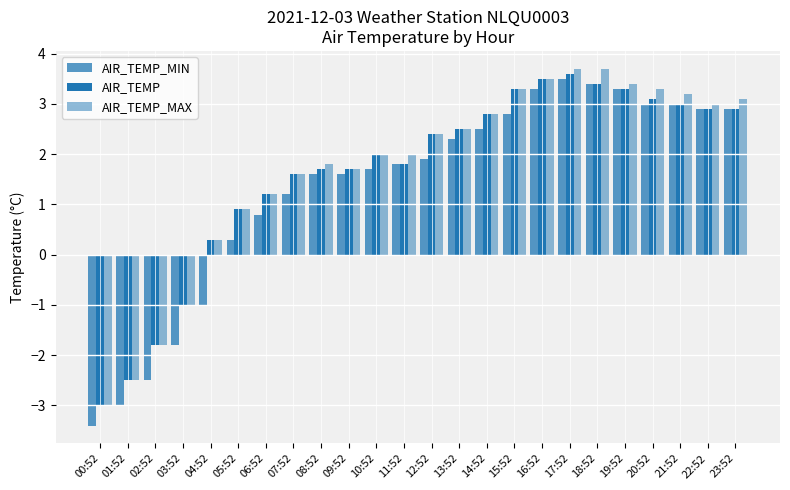

Count the number of data series in this chart.

3